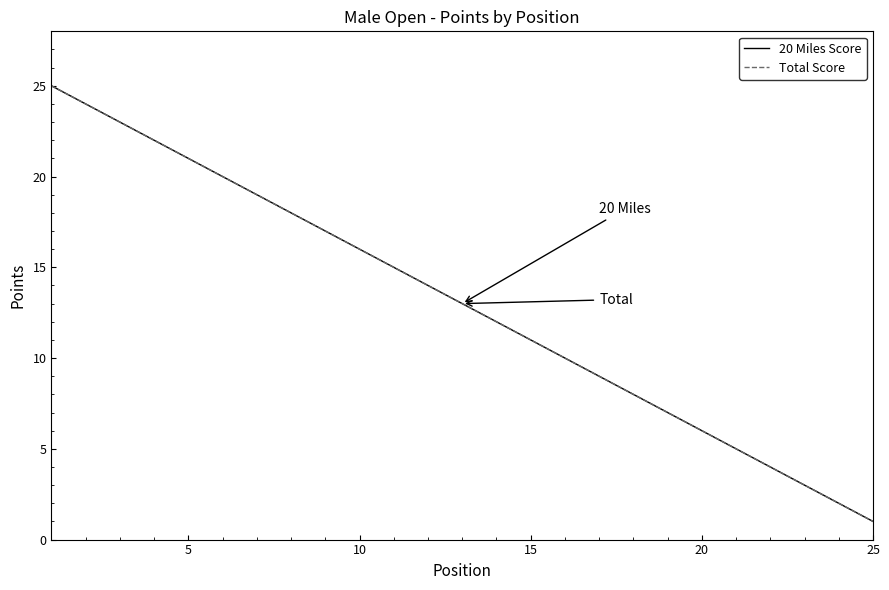

True or false: 20 Miles Score has more than 0 interior local peaks.

False